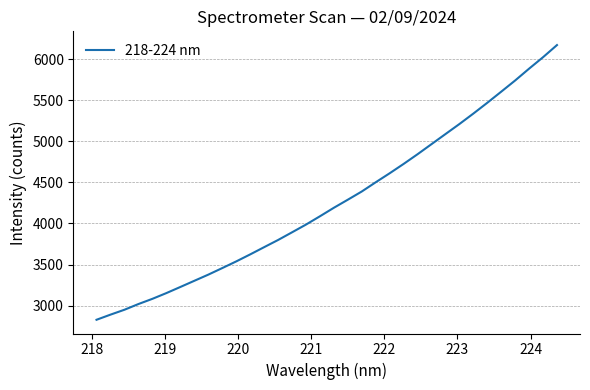

What is the greatest value displayed?

6171.6